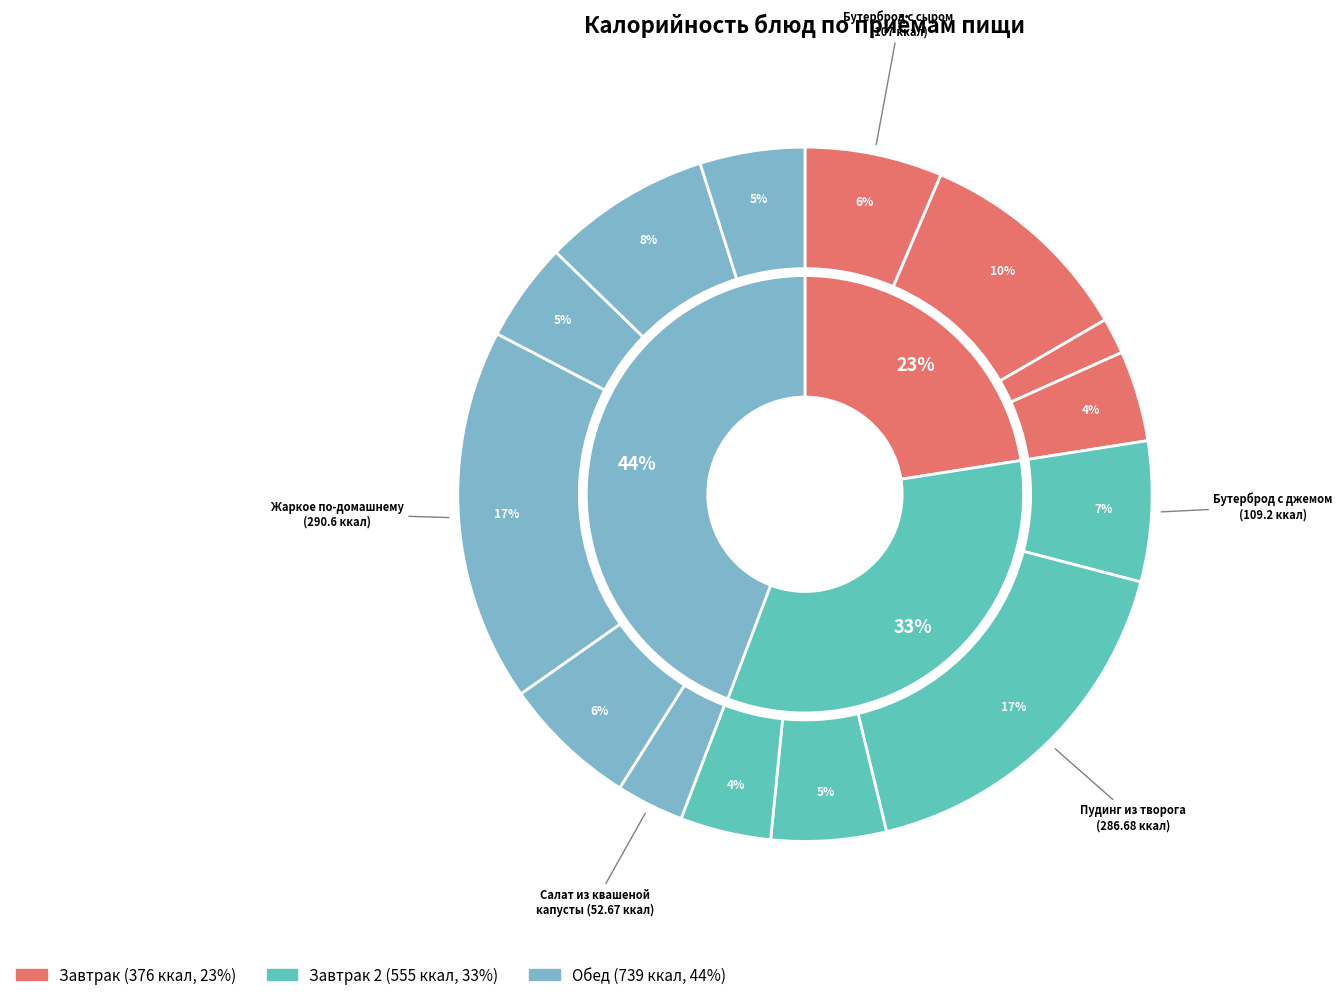

To the nearest percent, what is the difference between the Салат из квашеной капусты and Какао с молоком slice percentages?

2%